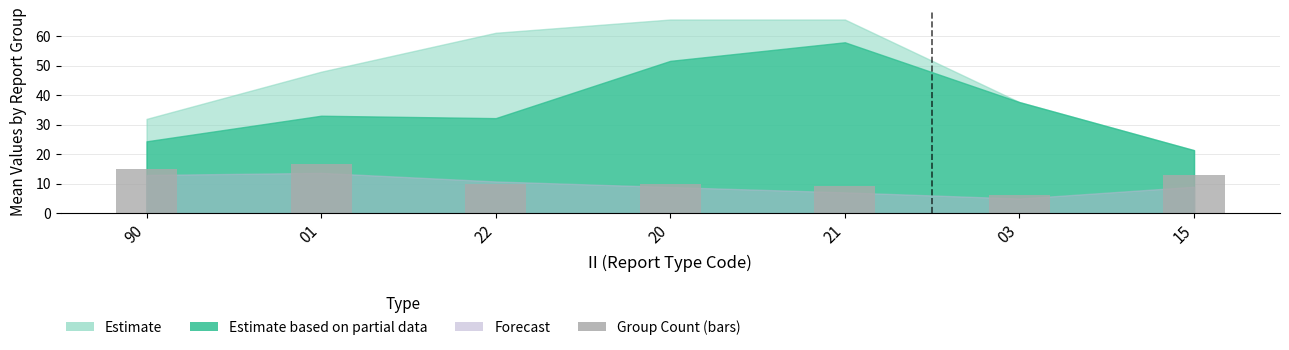

What is the difference between the maximum and minimum values?

10.7